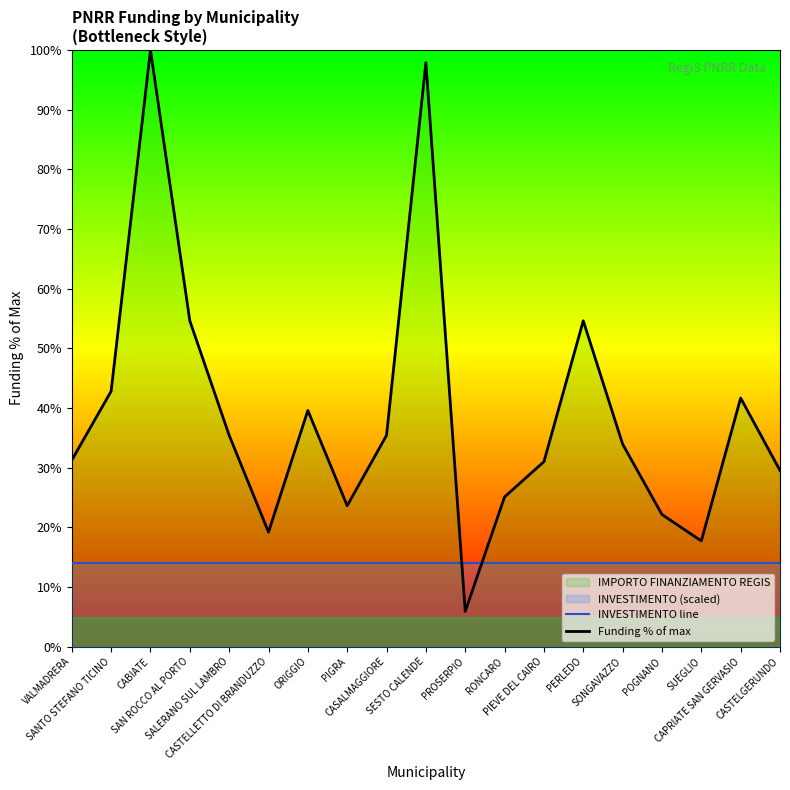

Reading right to left, list all the values displayed in this chart.

INVESTIMENTO line: CASTELGERUNDO=14.0	CAPRIATE SAN GERVASIO=14.0	SUEGLIO=14.0	POGNANO=14.0	SONGAVAZZO=14.0	PERLEDO=14.0	PIEVE DEL CAIRO=14.0	RONCARO=14.0	PROSERPIO=14.0	SESTO CALENDE=14.0	CASALMAGGIORE=14.0	PIGRA=14.0	ORIGGIO=14.0	CASTELLETTO DI BRANDUZZO=14.0	SALERANO SUL LAMBRO=14.0	SAN ROCCO AL PORTO=14.0	CABIATE=14.0	SANTO STEFANO TICINO=14.0	VALMADRERA=14.0
Funding % of max: CASTELGERUNDO=29.5	CAPRIATE SAN GERVASIO=41.7	SUEGLIO=17.7	POGNANO=22.1	SONGAVAZZO=33.9	PERLEDO=54.6	PIEVE DEL CAIRO=31.0	RONCARO=25.1	PROSERPIO=5.9	SESTO CALENDE=97.9	CASALMAGGIORE=35.4	PIGRA=23.6	ORIGGIO=39.6	CASTELLETTO DI BRANDUZZO=19.2	SALERANO SUL LAMBRO=35.4	SAN ROCCO AL PORTO=54.6	CABIATE=100.0	SANTO STEFANO TICINO=42.8	VALMADRERA=31.2